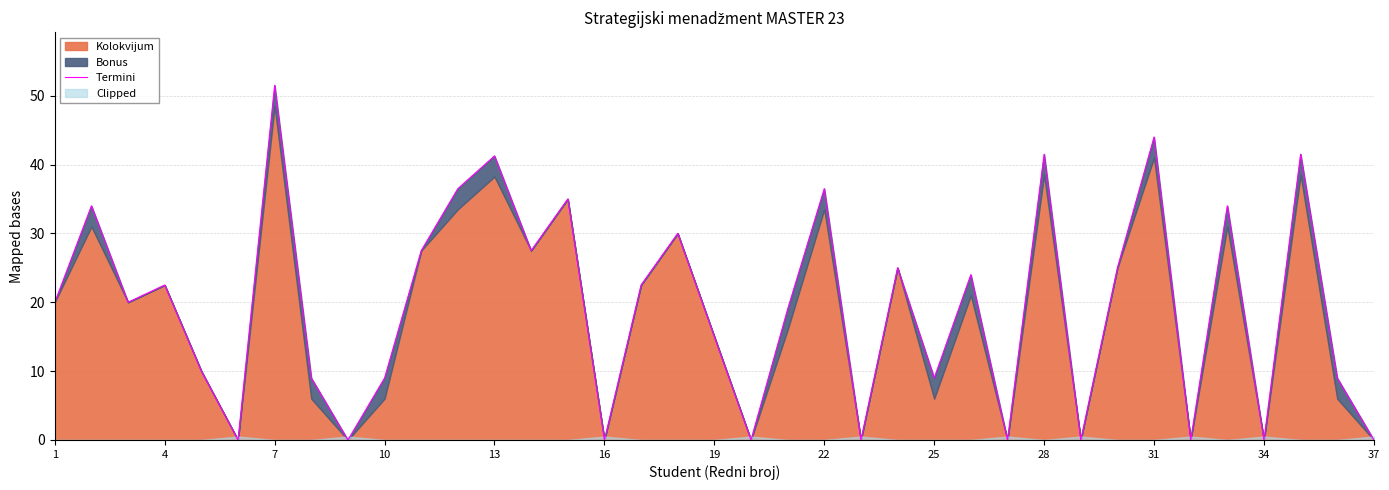

How many data points does each series have?

37